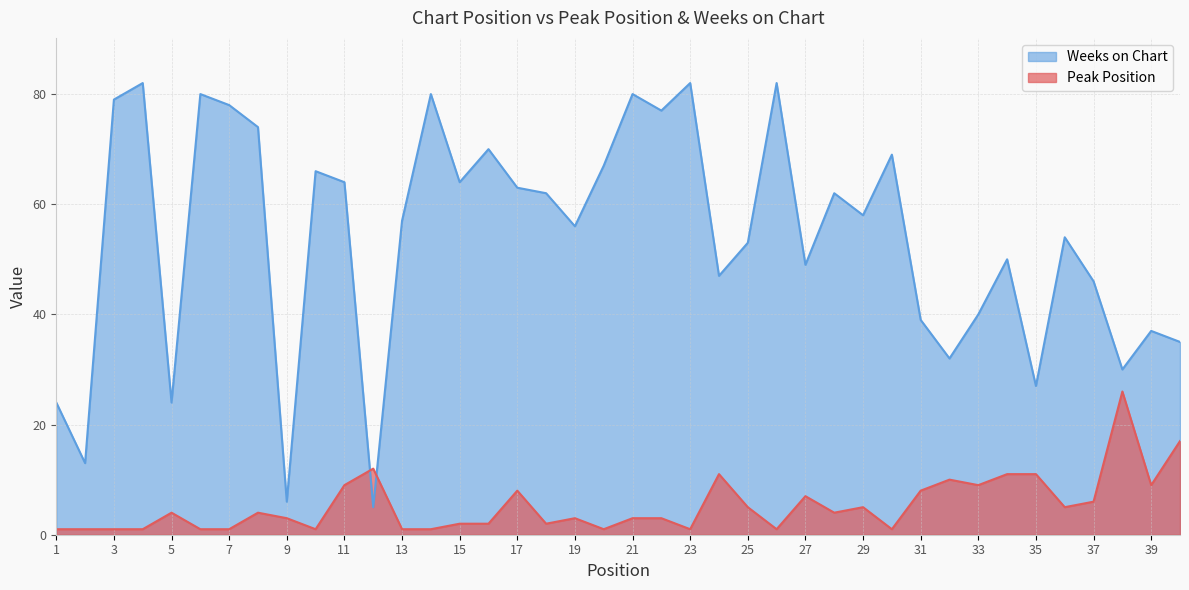

Where is the first local maximum for Peak Position?

5